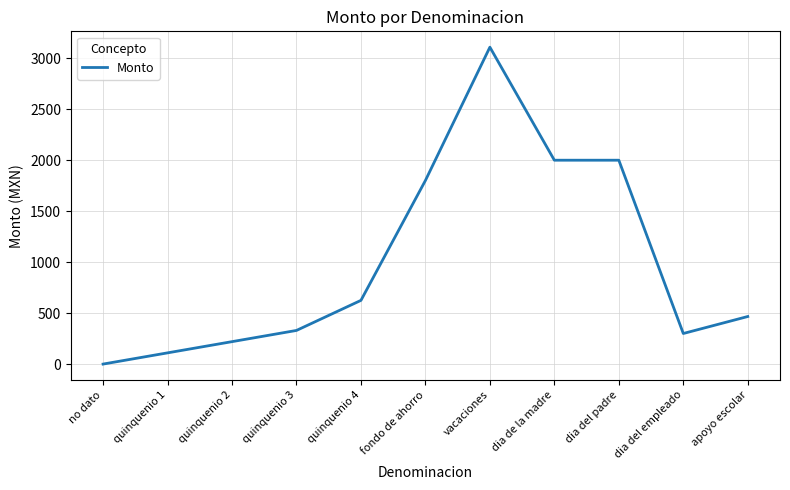

Reading left to right, list all the values displayed in this chart.

0.0	110.0	220.0	330.0	625.0	1801.2	3108.8	2000.0	2000.0	300.0	466.7